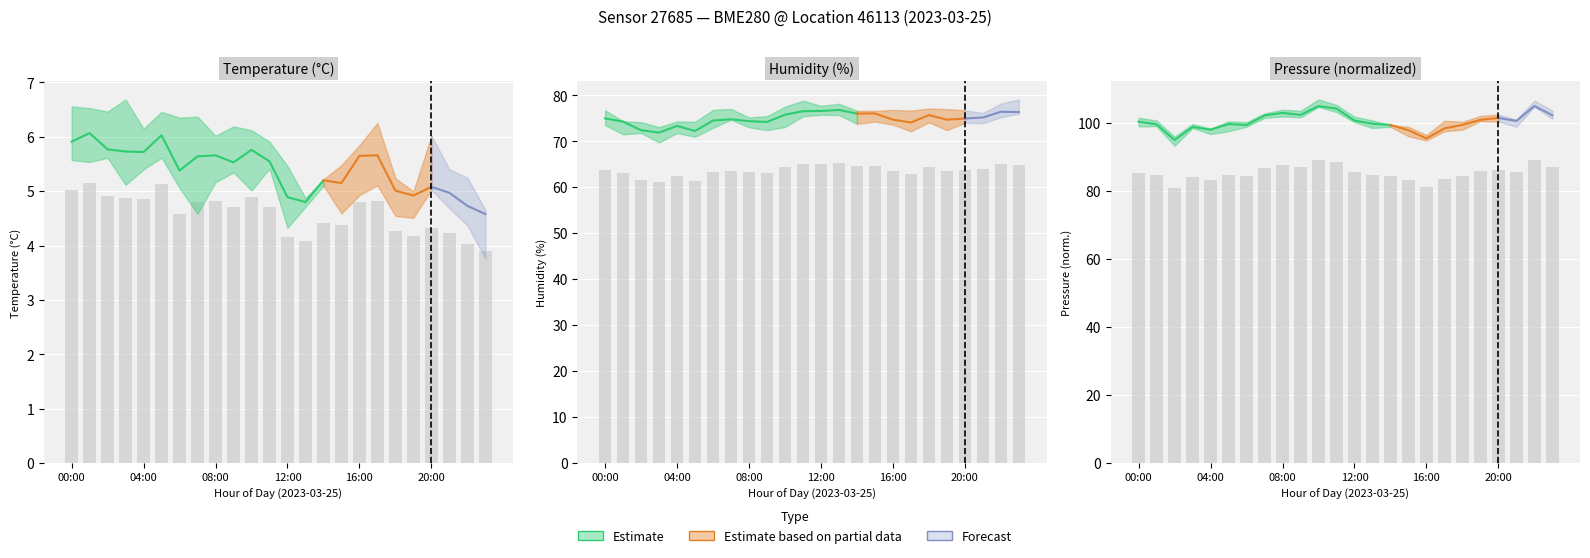

The humidity series shows 94.1 at 05:00. True or false?

False